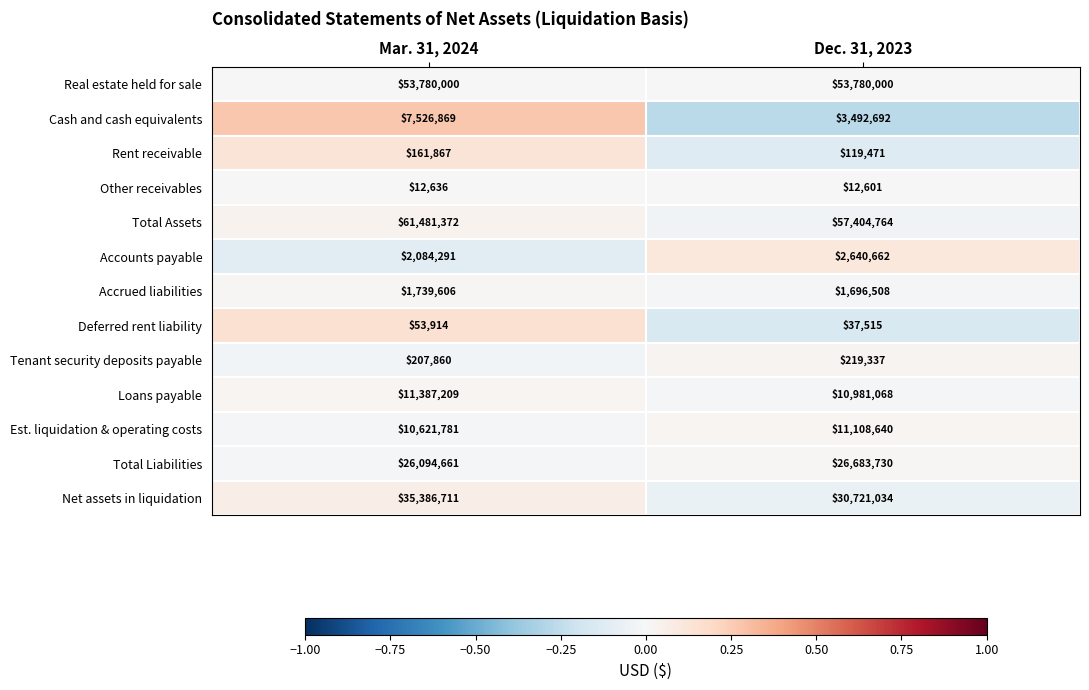

Count the number of categories in the chart.

2